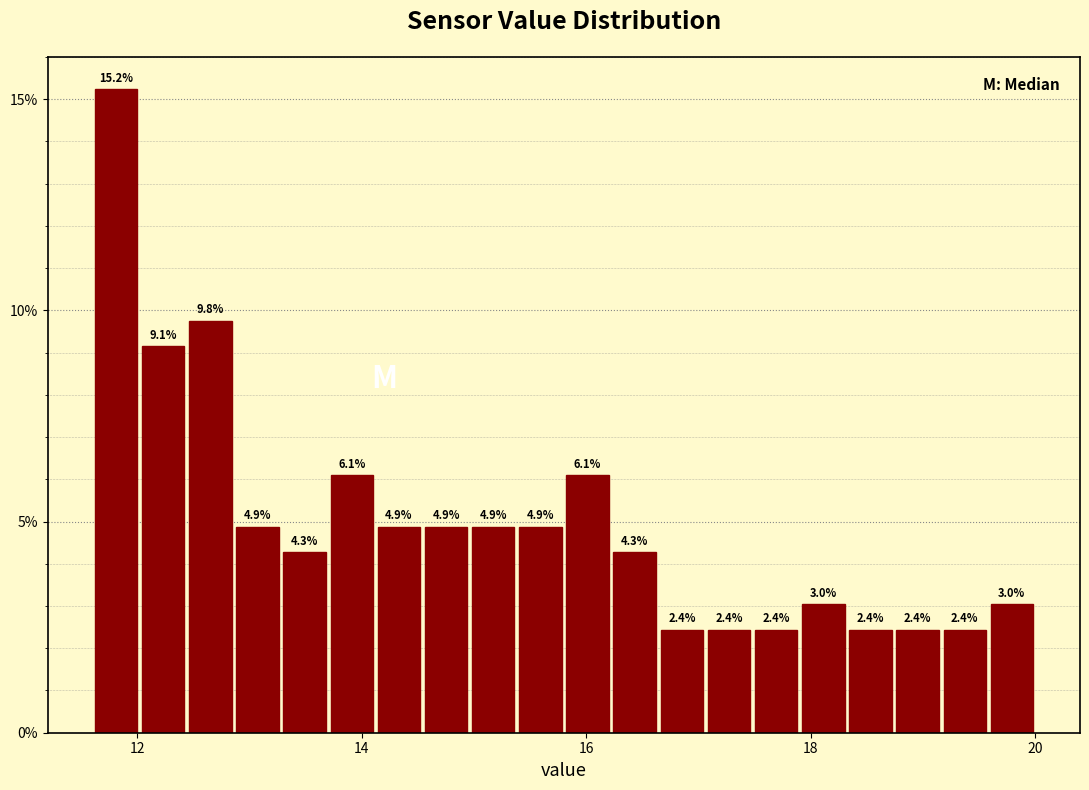

Read against the x-axis, roughly where is the centre of the tallest bar?

11.8